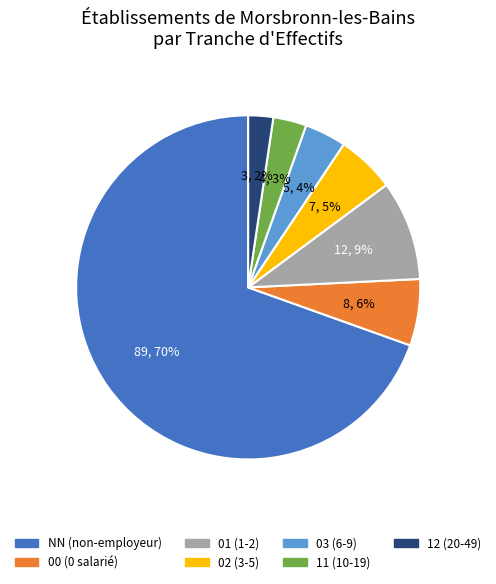

Which slice represents more than half of the pie?

NN